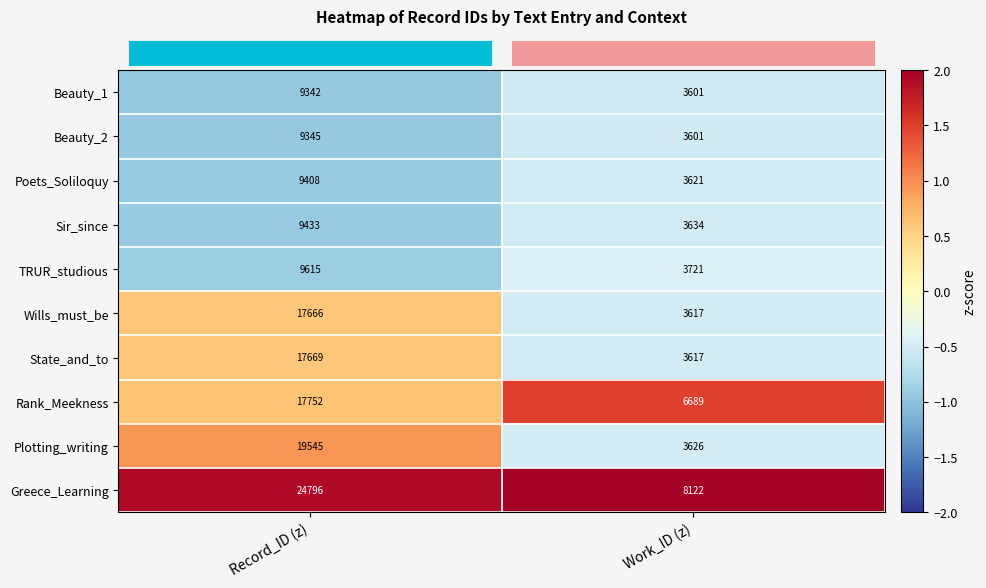

What is the sum of the Plotting_writing values at Record_ID (z) and Work_ID (z)?

23171